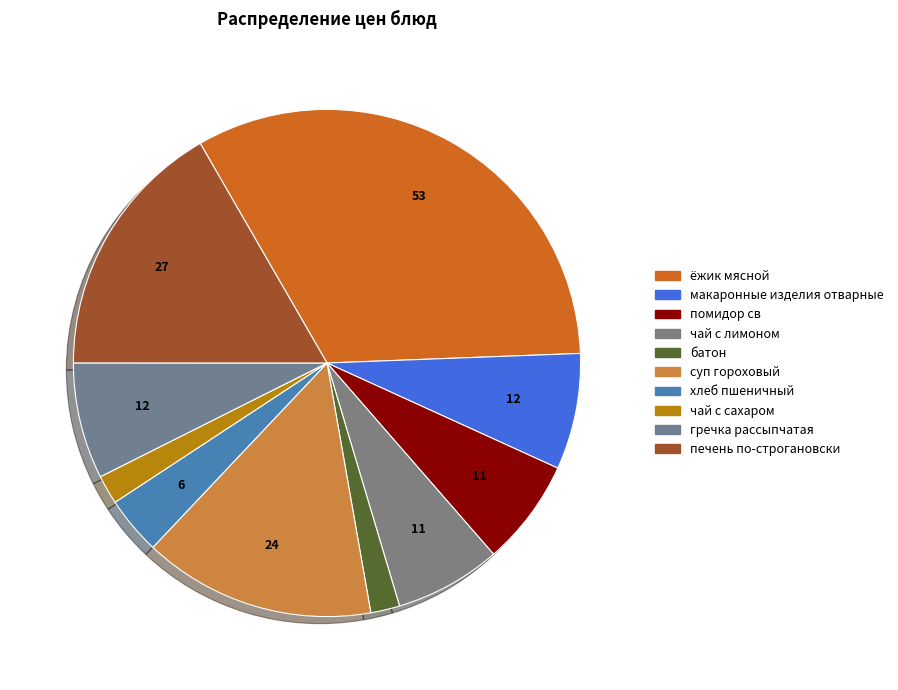

What percentage is the батон slice, to the nearest percent?

2%